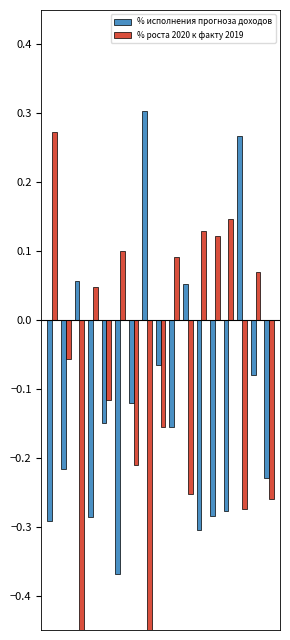

True or false: % роста 2020 к факту 2019 has a value of 0.1 at 11.

False